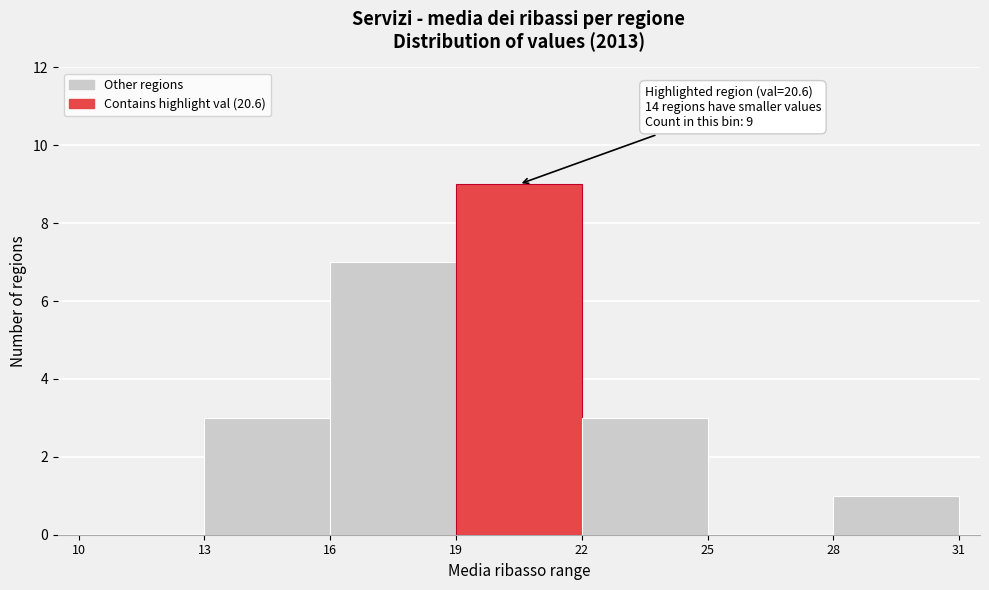

Over which range of the x-axis is the bar tallest?

19 to 22